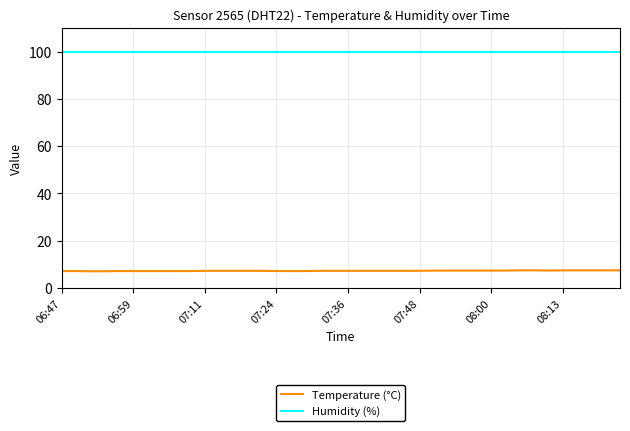

What is the maximum value shown in the chart?

99.9